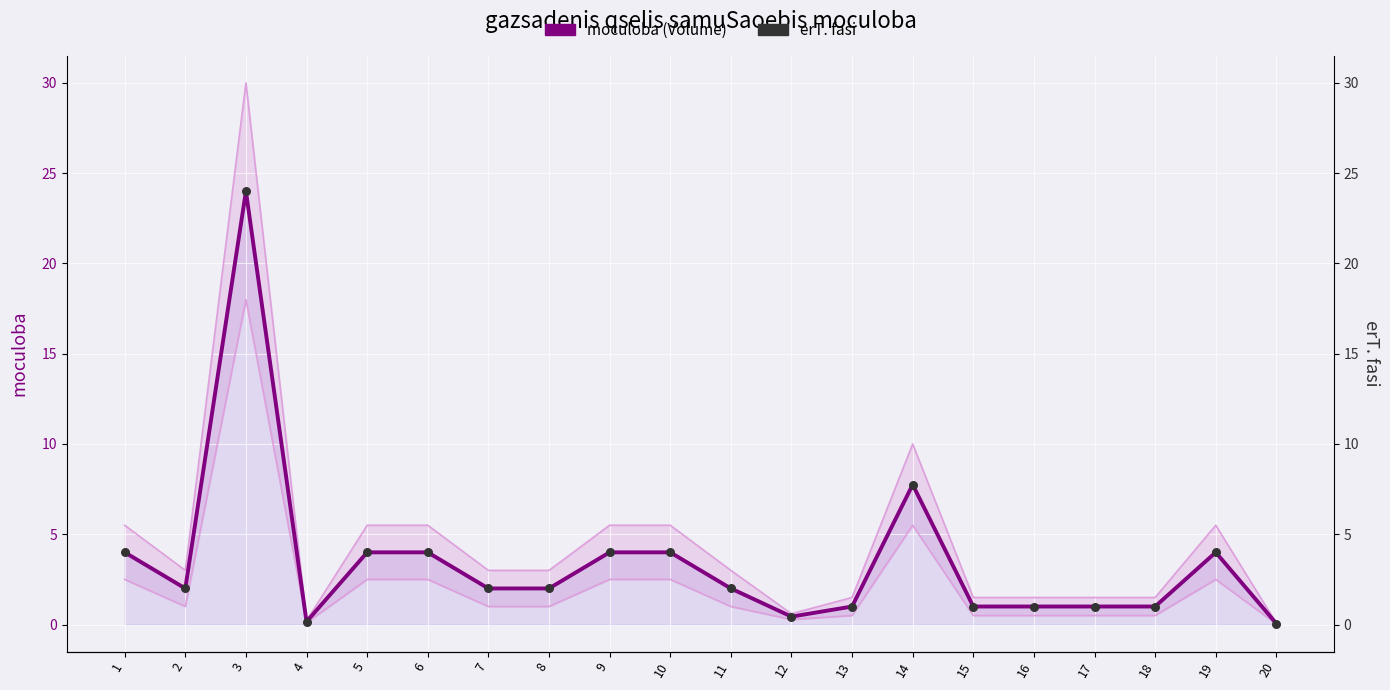

At which category is the sum across all series the highest?

3